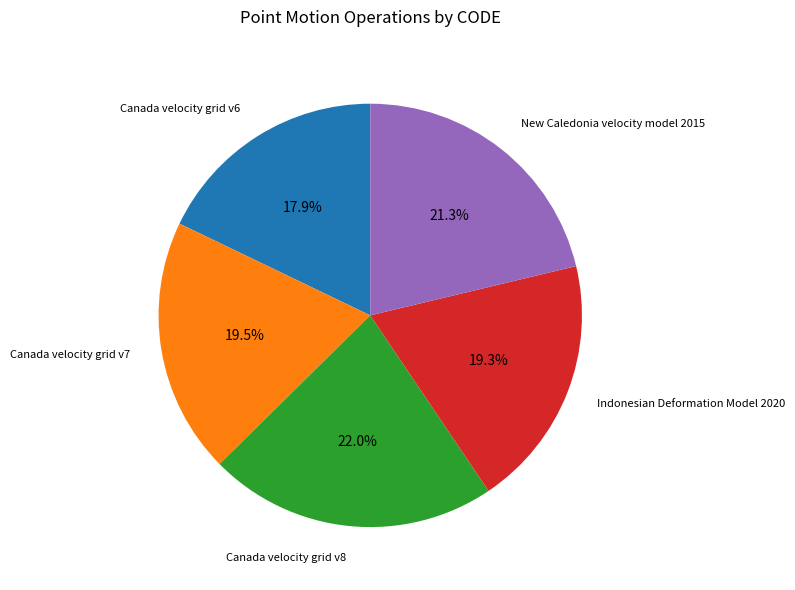

How many slices are in this pie chart?

5